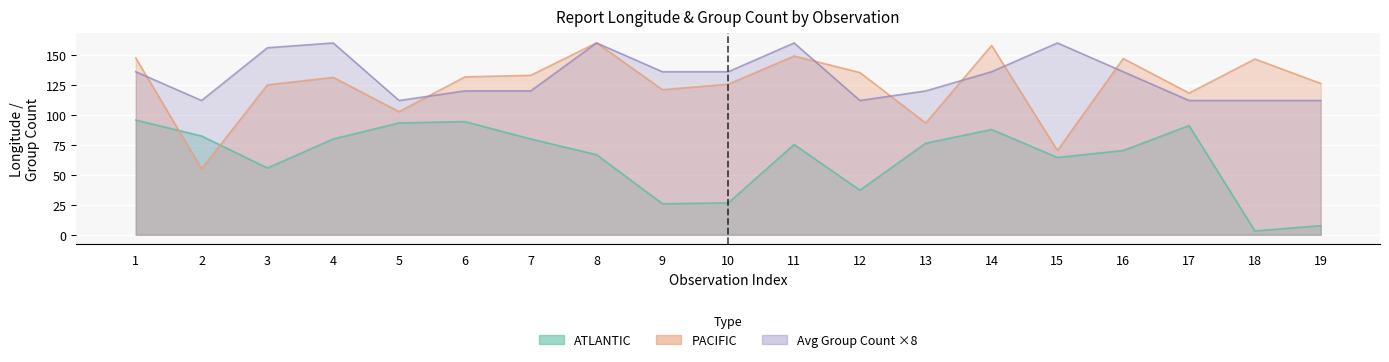

At which category does PACIFIC reach its first local valley?

2